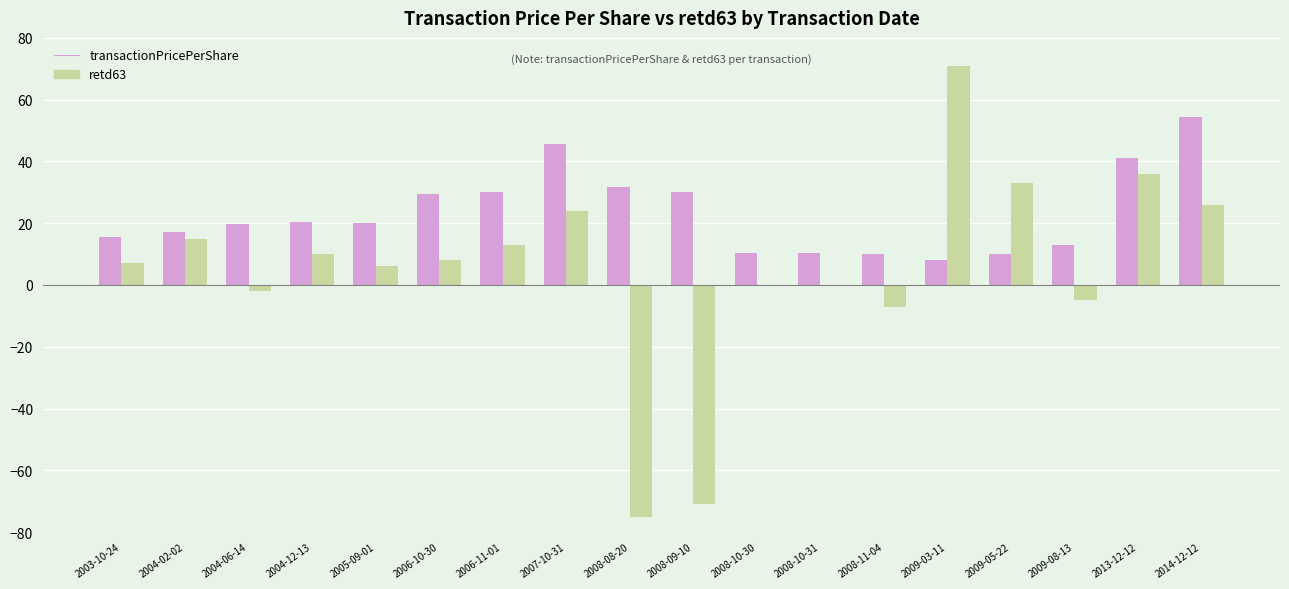

What are all the series names shown in the legend?

transactionPricePerShare, retd63